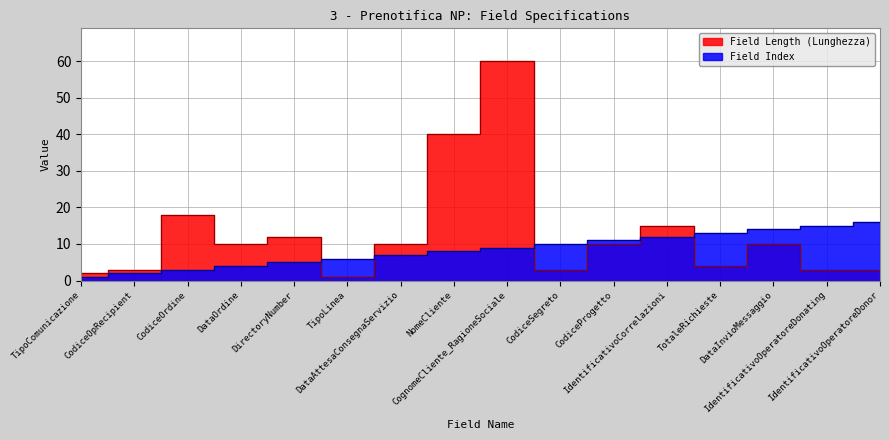

How many categories are shown in the chart?

16